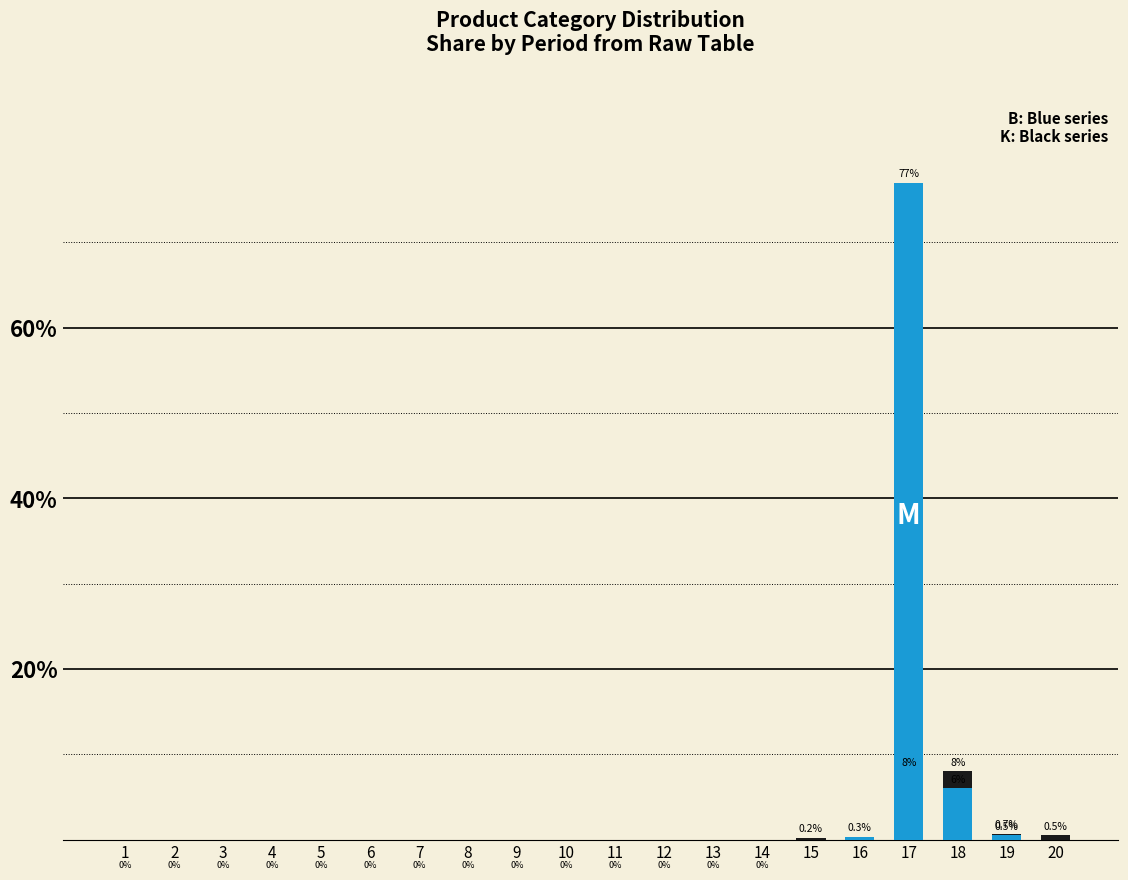

What are all the series names shown in the legend?

Black series, Blue series